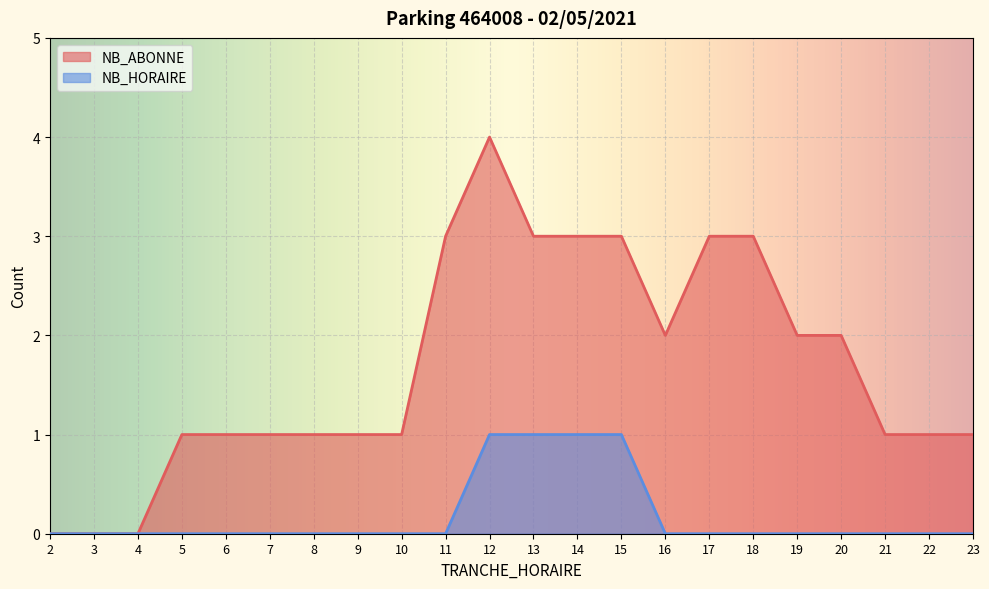

What is the sum of the NB_ABONNE values at 22 and 14?

4